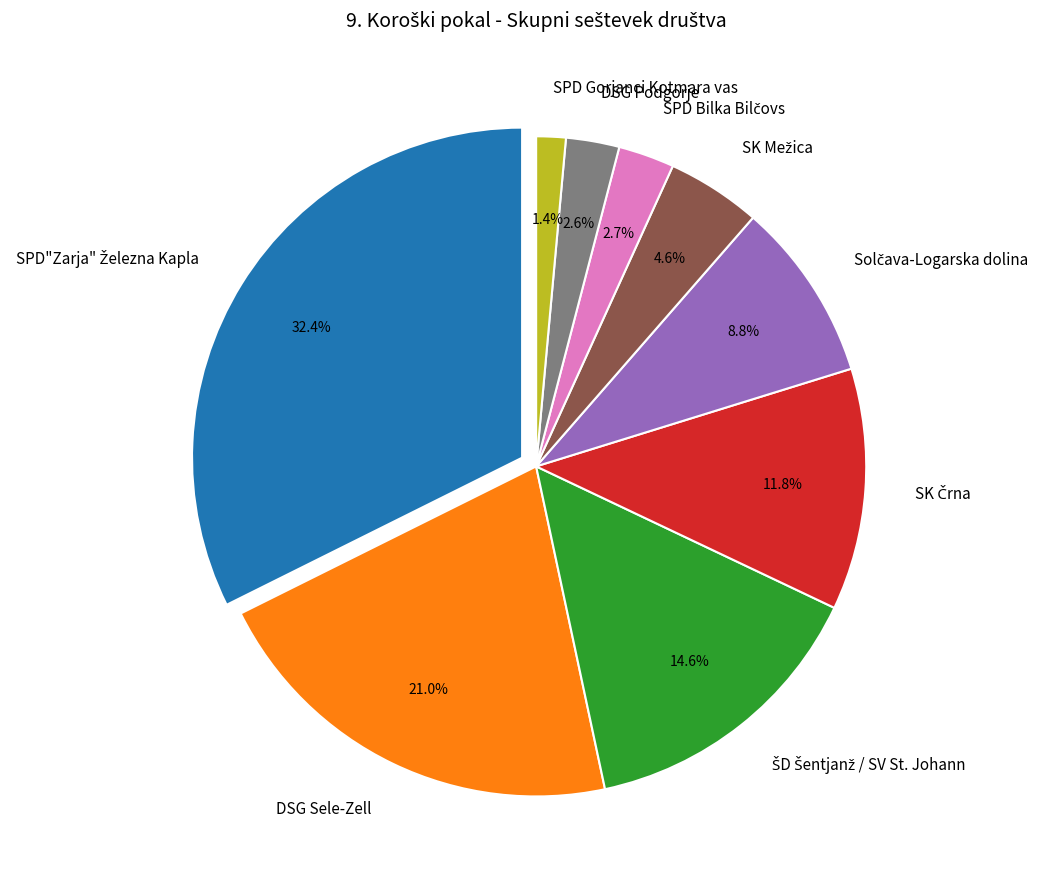

To the nearest percent, what portion does Solčava-Logarska dolina represent?

9%